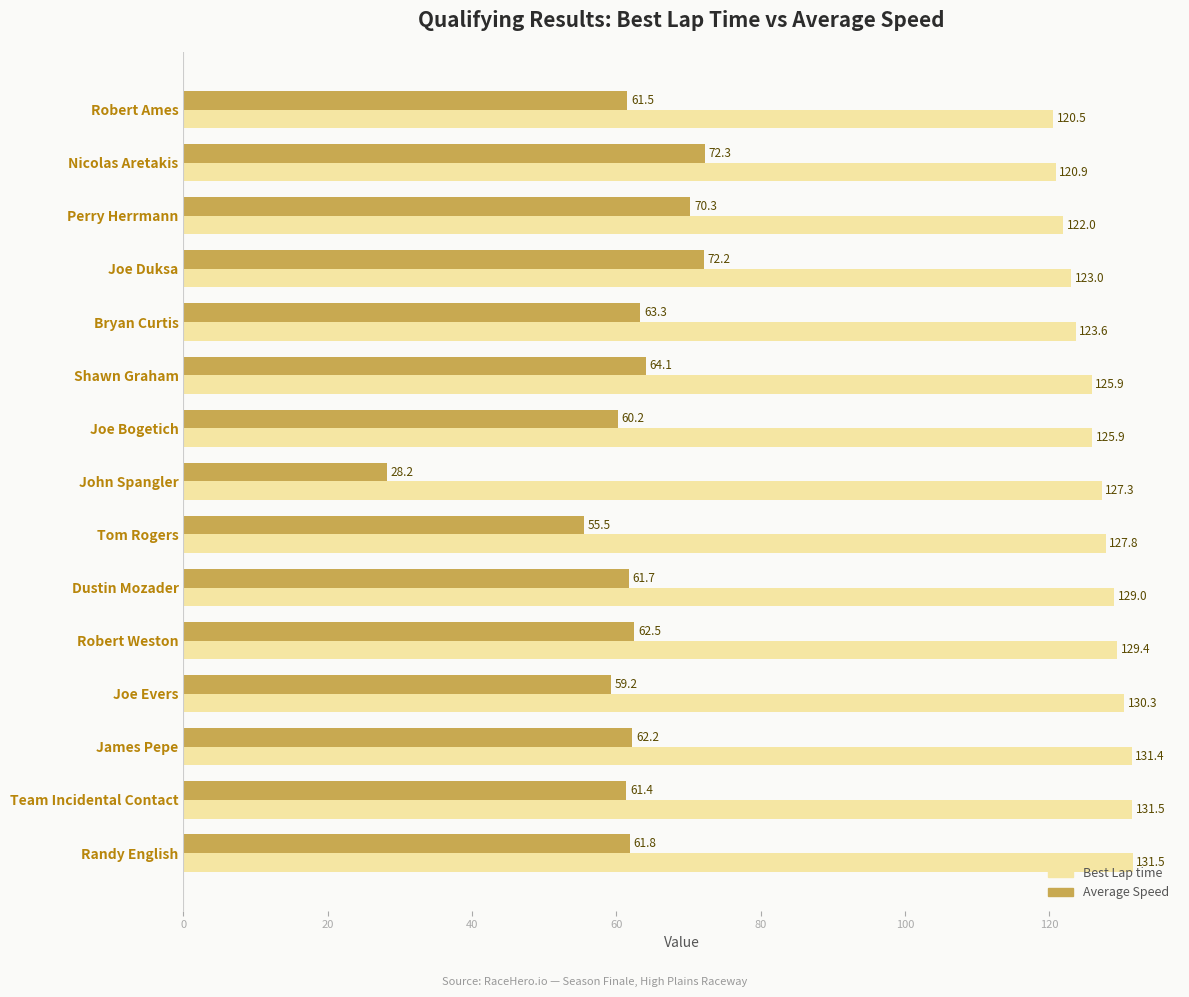

At which label does Best Lap time reach its minimum?

Robert Ames